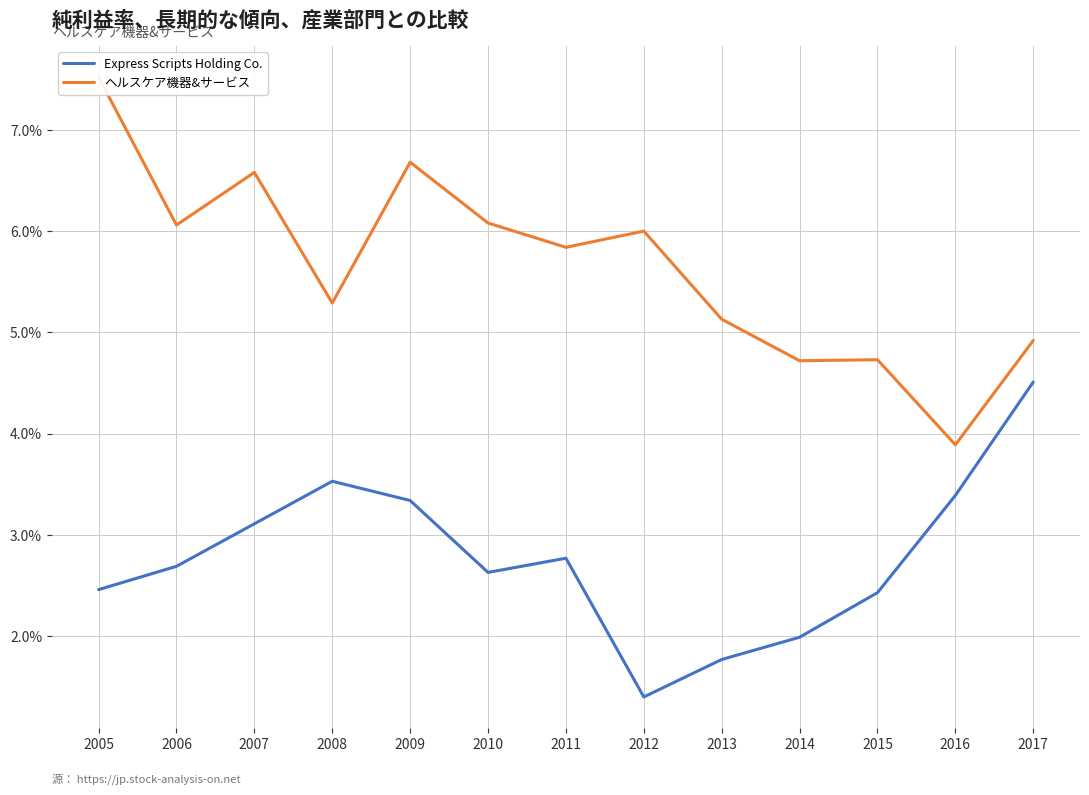

The Express Scripts Holding Co. series shows 0.0 at 2015. True or false?

False